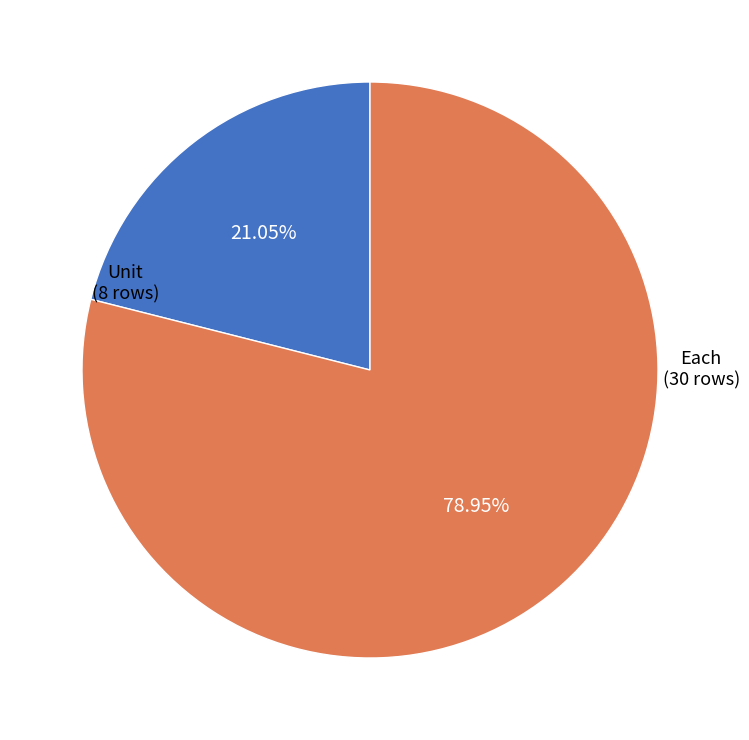

What is the largest slice in the pie chart?

Each